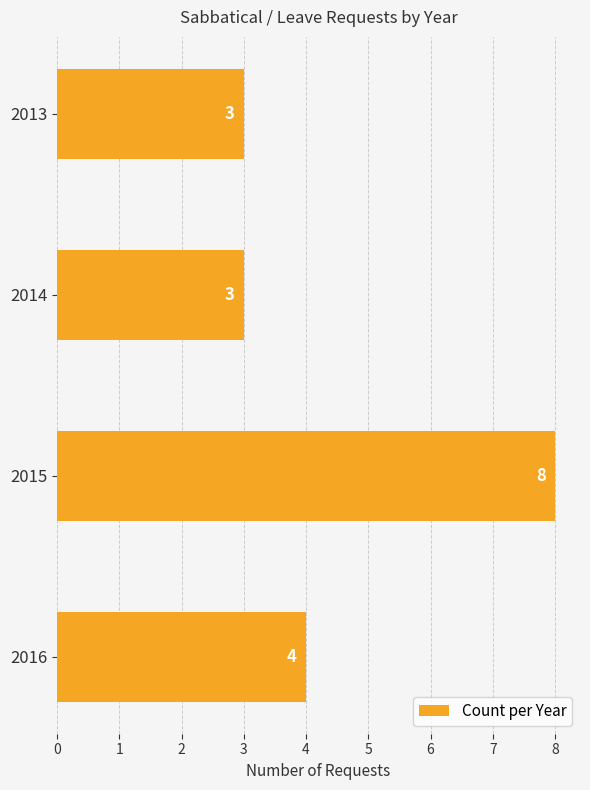

What is the change in value from 2013 to 2016?

+1